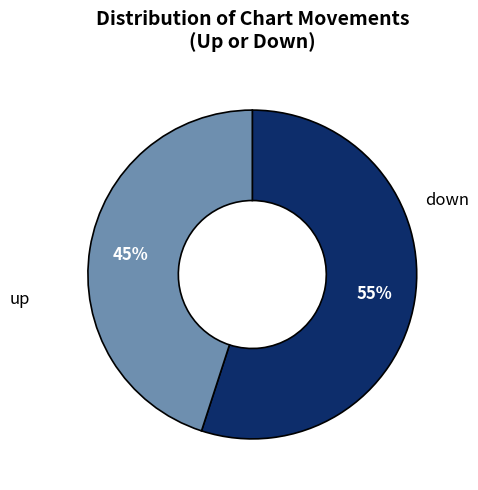

To the nearest percent, what is the difference between the largest and smallest slice percentages?

10%